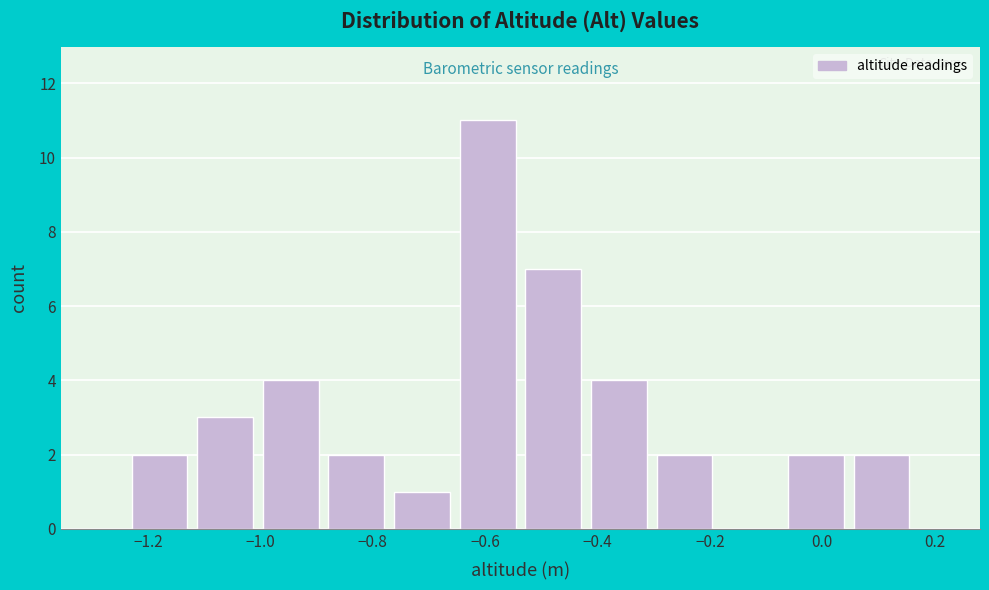

Reading left to right, transcribe this chart: for each bar, give the range it covers on the x-axis and its height. Neither the bar edges nor the heights are printed on the chart, so give them approximately, as read against the axes.

-1.24 to -1.12: 2
-1.12 to -1.00: 3
-1.00 to -0.88: 4
-0.88 to -0.78: 2
-0.78 to -0.66: 1
-0.66 to -0.54: 11
-0.54 to -0.42: 7
-0.42 to -0.30: 4
-0.30 to -0.18: 2
-0.18 to -0.06: 0
-0.06 to 0.04: 2
0.04 to 0.16: 2